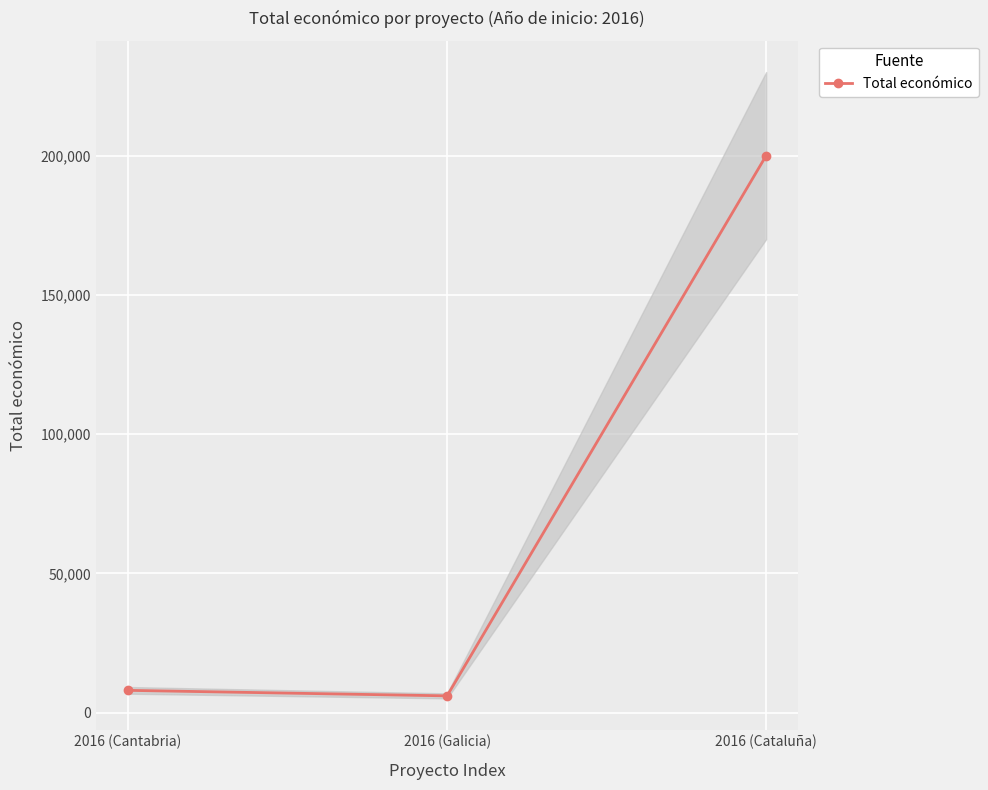

How many data points are above 7980?

1